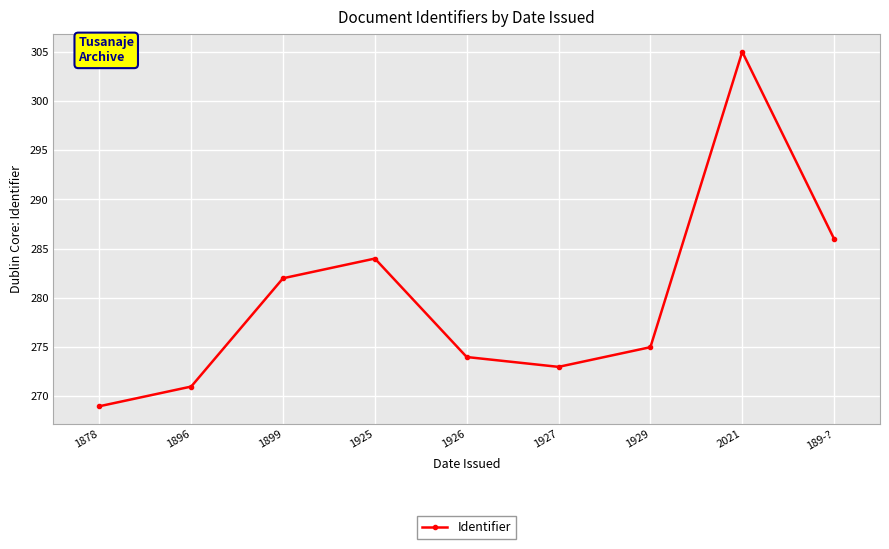

List the labels in order of value, largest first.

2021, 189-?, 1925, 1899, 1929, 1926, 1927, 1896, 1878